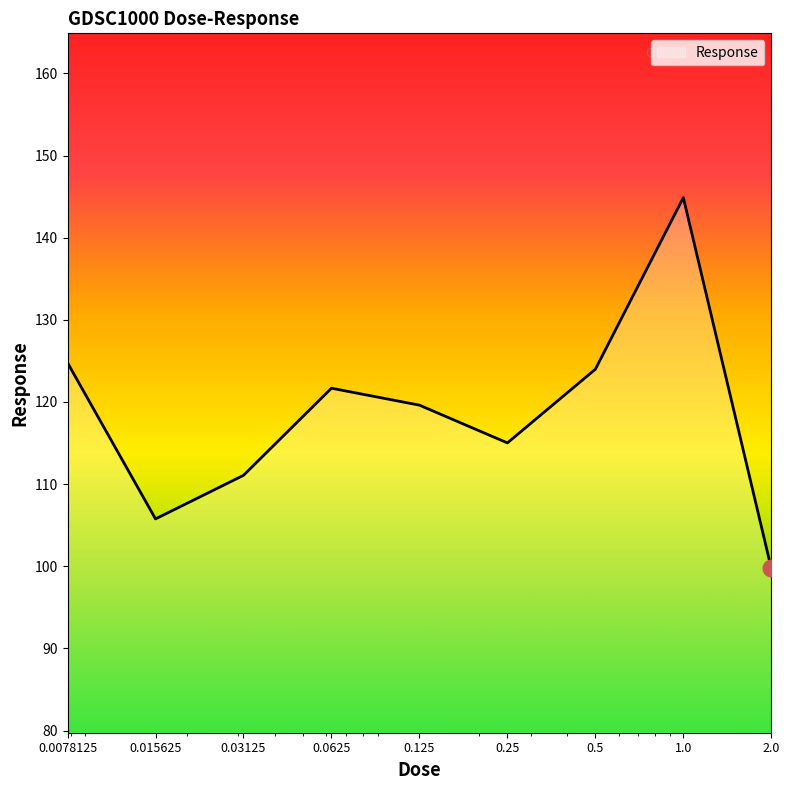

What is the maximum value shown in the chart?

144.9